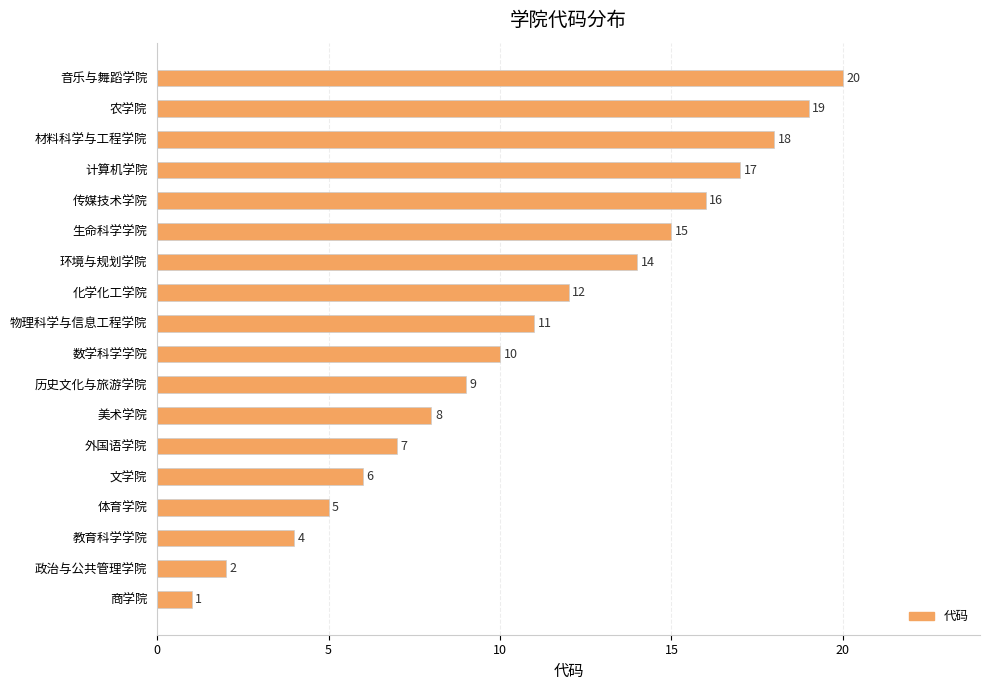

What is the difference between the maximum and minimum values?

19